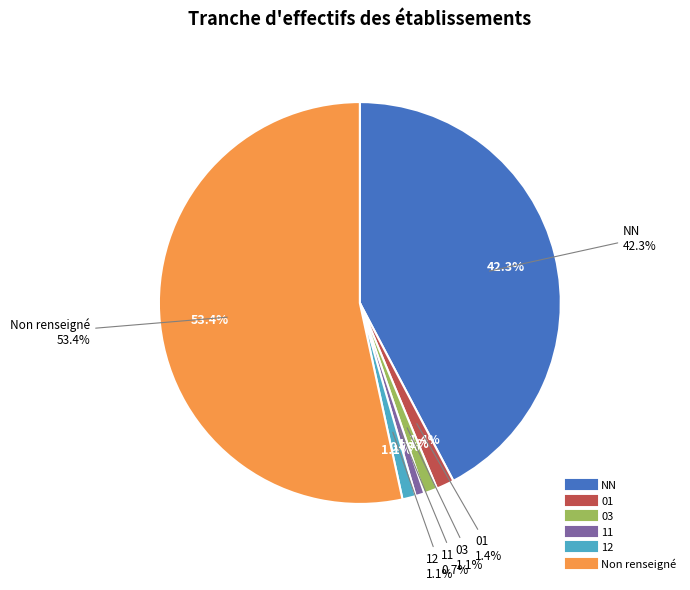

How many slices are in this pie chart?

6